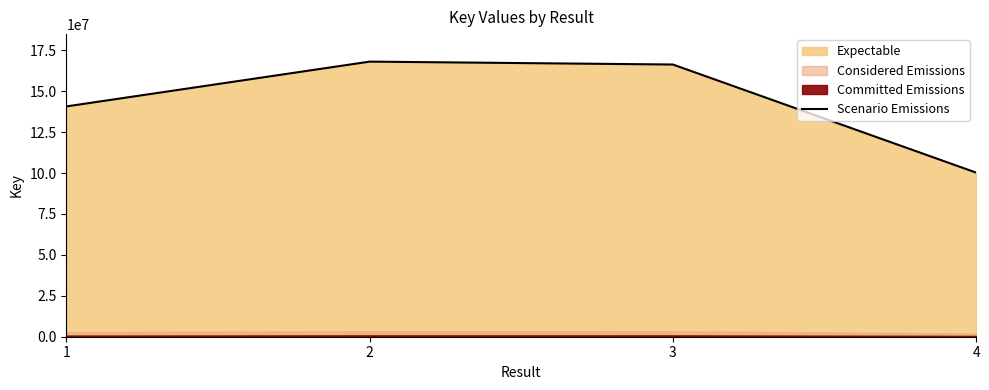

What is the sum of the values at 1 and 4?

241001448